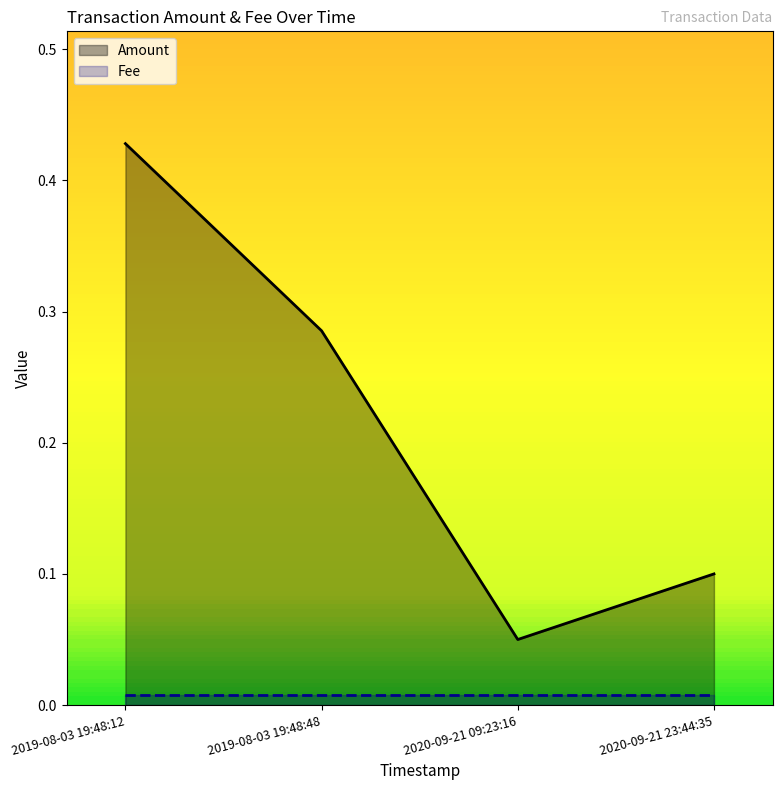

What are all the series names shown in the legend?

Amount, Fee